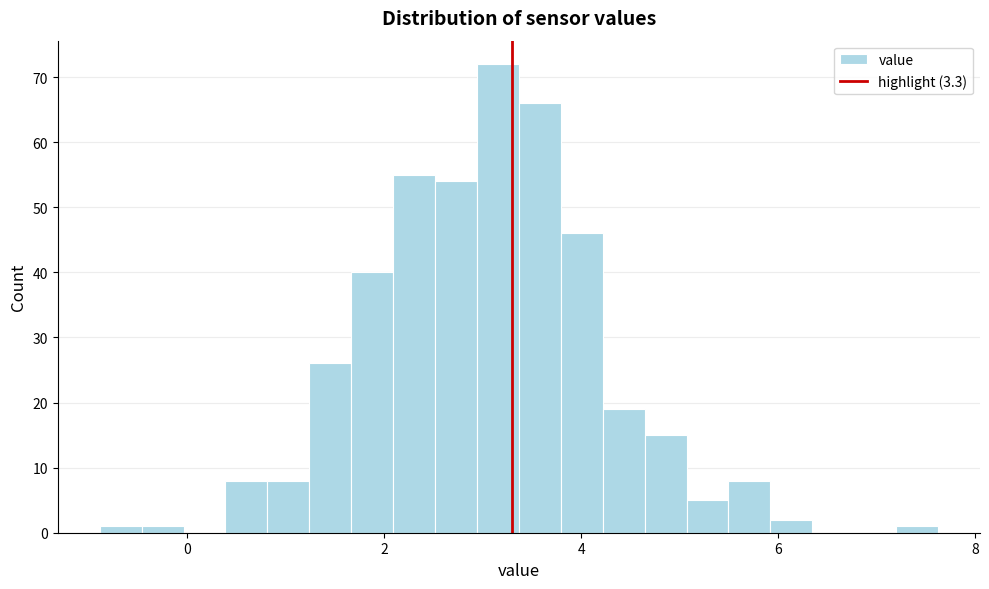

Around what value on the x-axis is the tallest bar? Give the approximate position of its centre, as read against the axis.

3.2